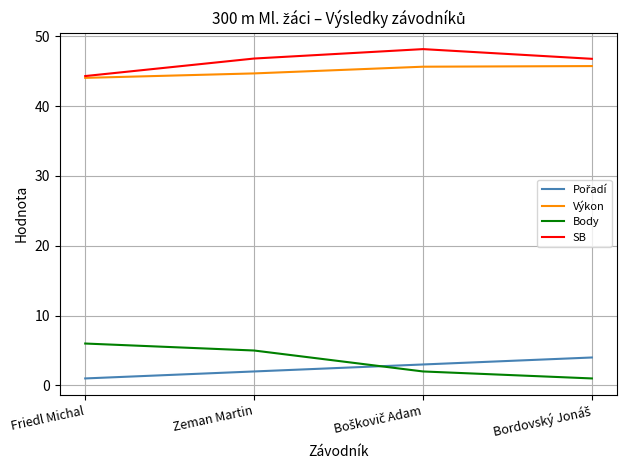

True or false: SB and Body cross at least once.

False